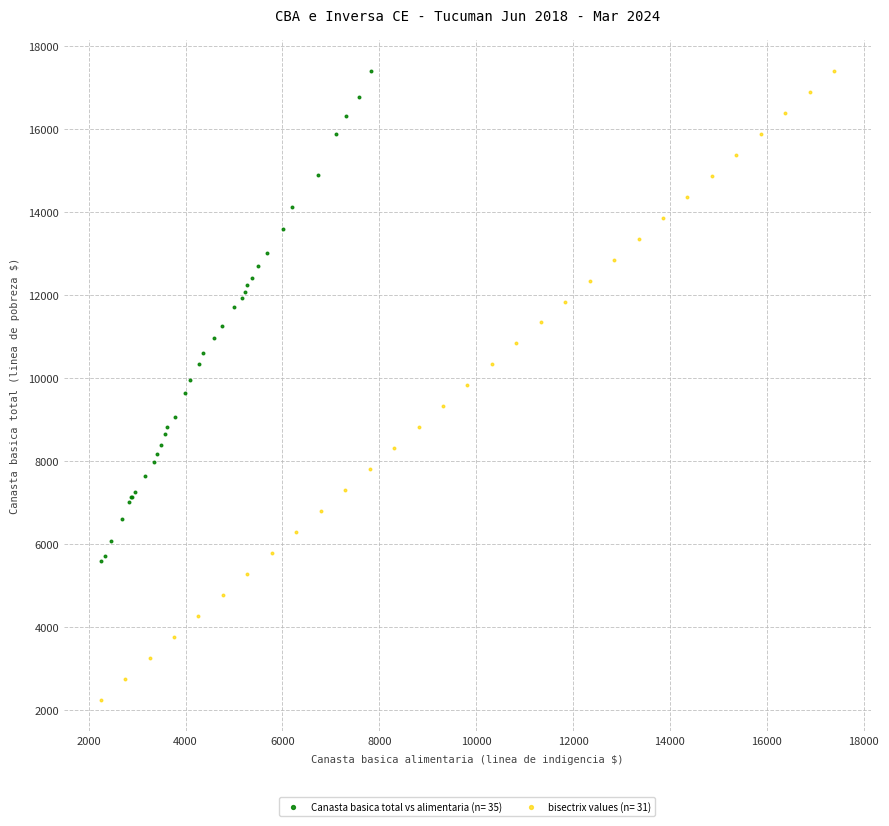

Which series reaches the minimum Y coordinate?

bisectrix values (n= 31)